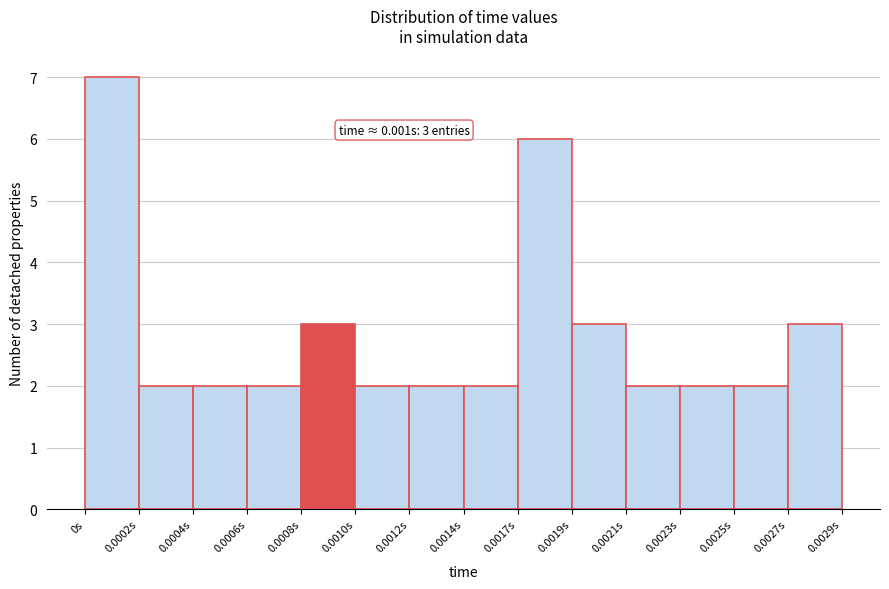

Reading left to right, extract all data points from this chart.

0s=7	0.0002s=2	0.0004s=2	0.0006s=2	0.0008s=3	0.0010s=2	0.0012s=2	0.0014s=2	0.0017s=6	0.0019s=3	0.0021s=2	0.0023s=2	0.0025s=2	0.0027s=3